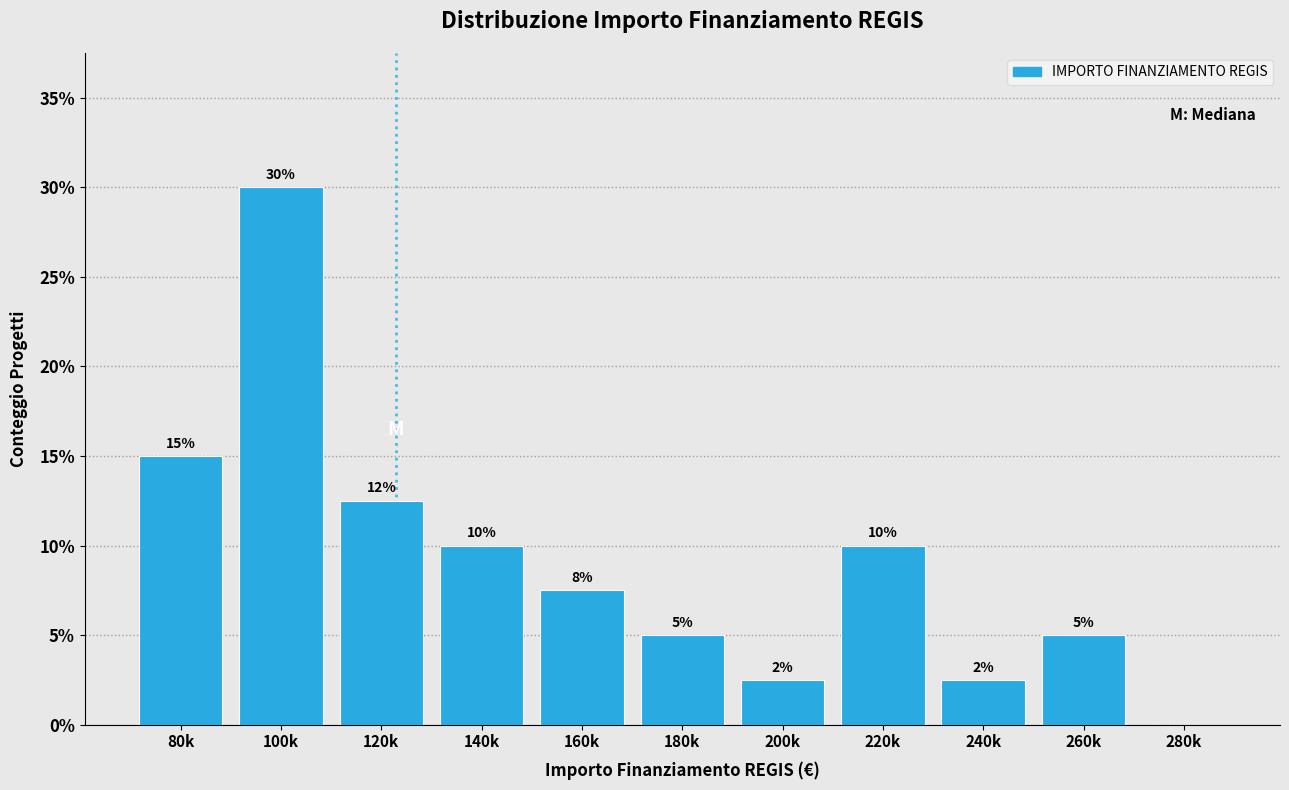

What is the maximum value shown in the chart?

30.0